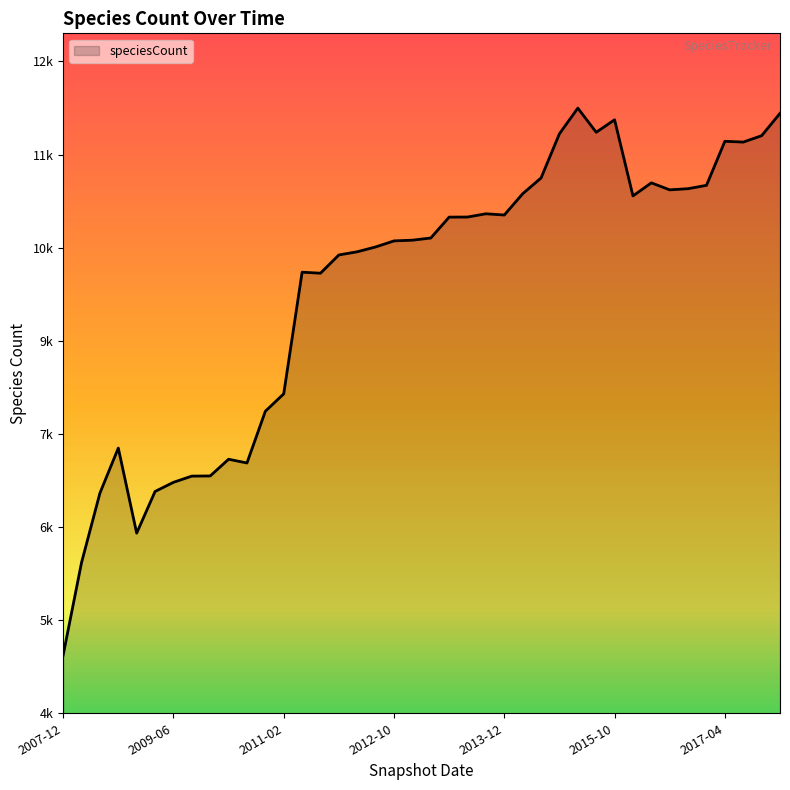

At which category does the data reach its first local peak?

2008-10-10